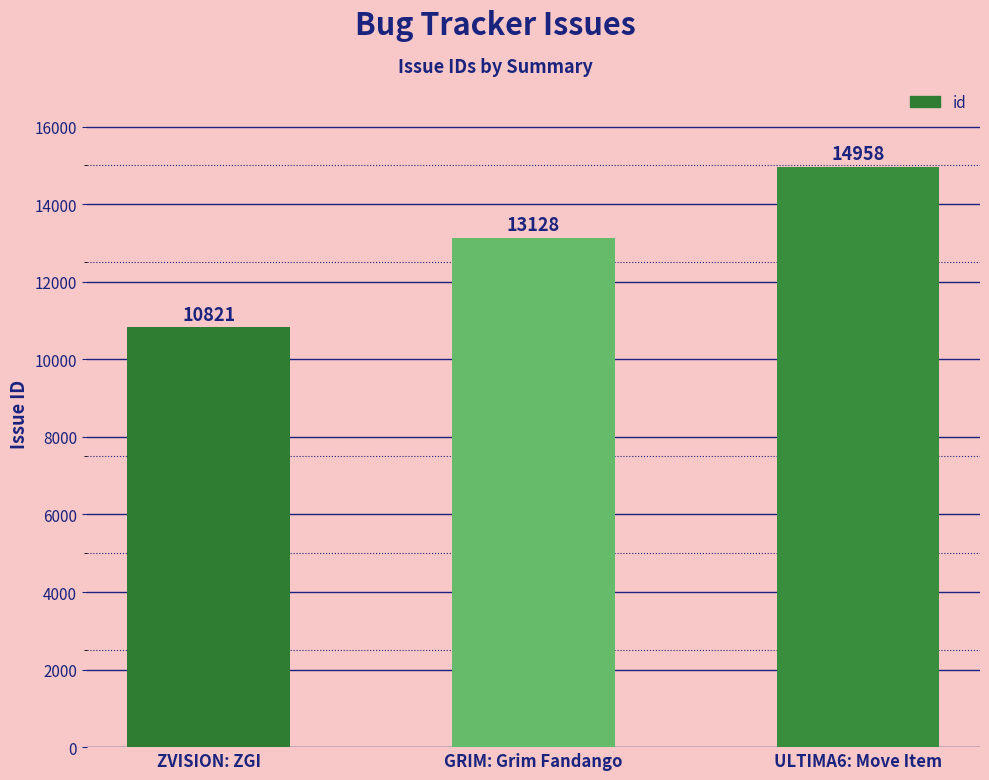

What is the difference between the second highest and minimum values?

2307